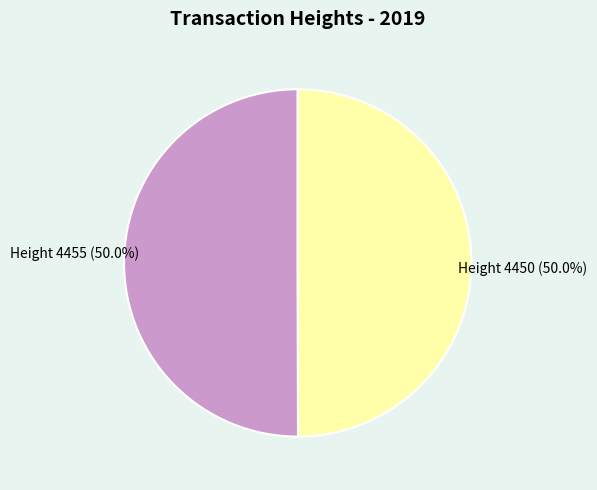

What portion of the pie excludes Height 4455 (50.0%)?

50.0%